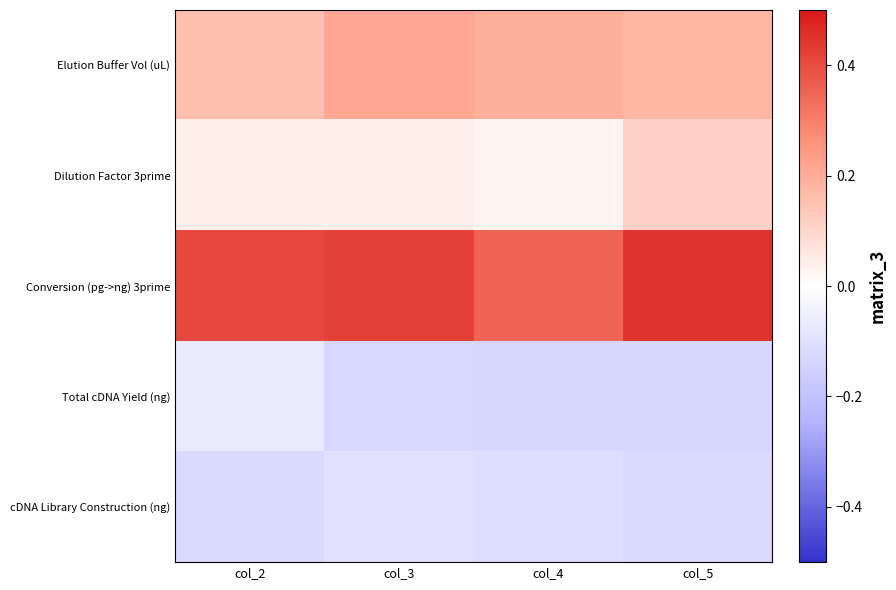

At how many categories does at least one series exceed 0?

4